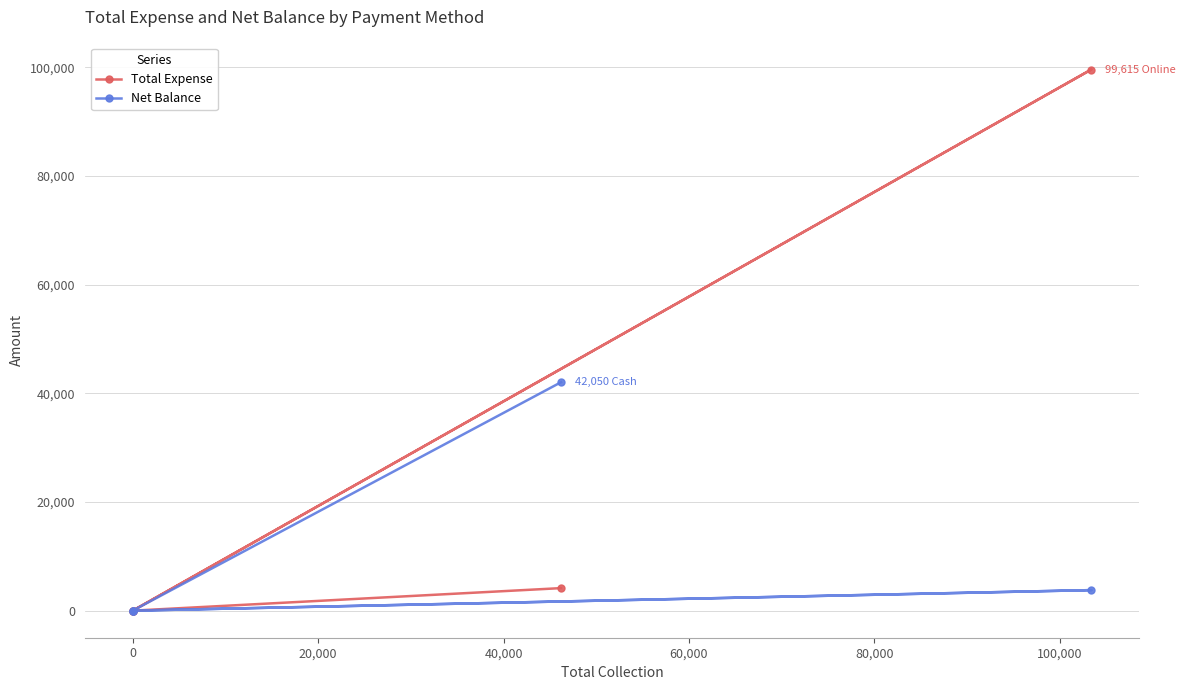

At 40,000, list the series in order from smallest to largest.

Net Balance, Total Expense